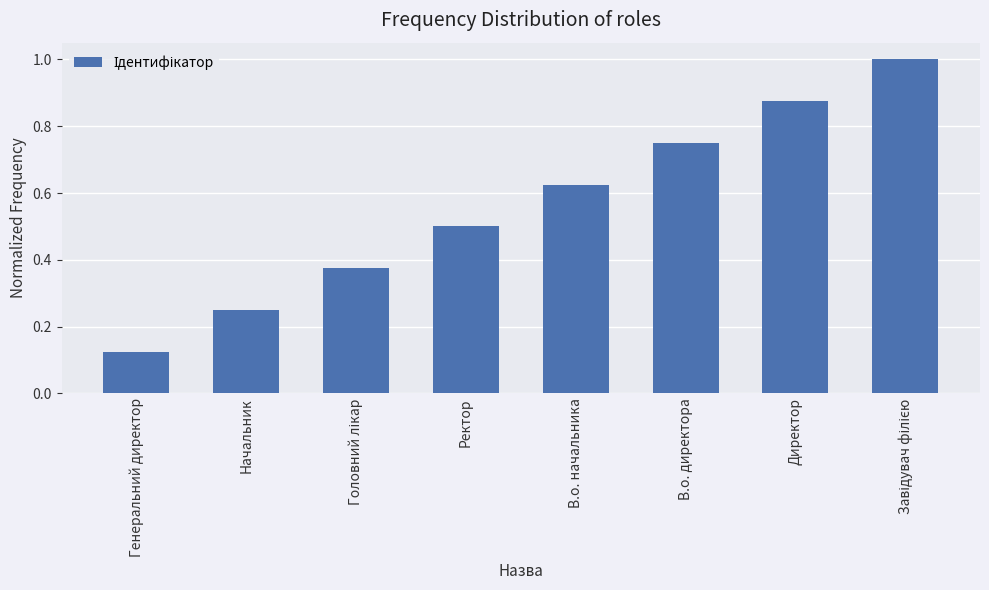

Where is the data nearest to the value 0?

Генеральний директор